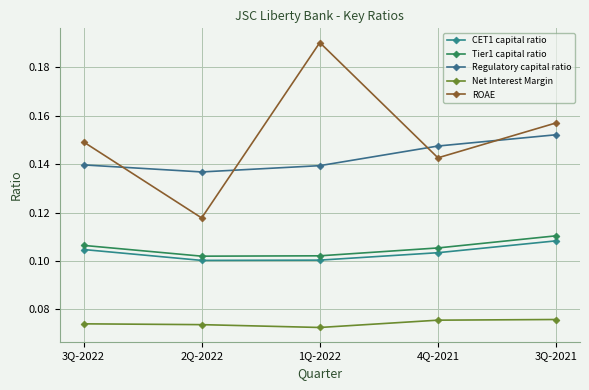

True or false: ROAE and Net Interest Margin intersect in this chart.

False